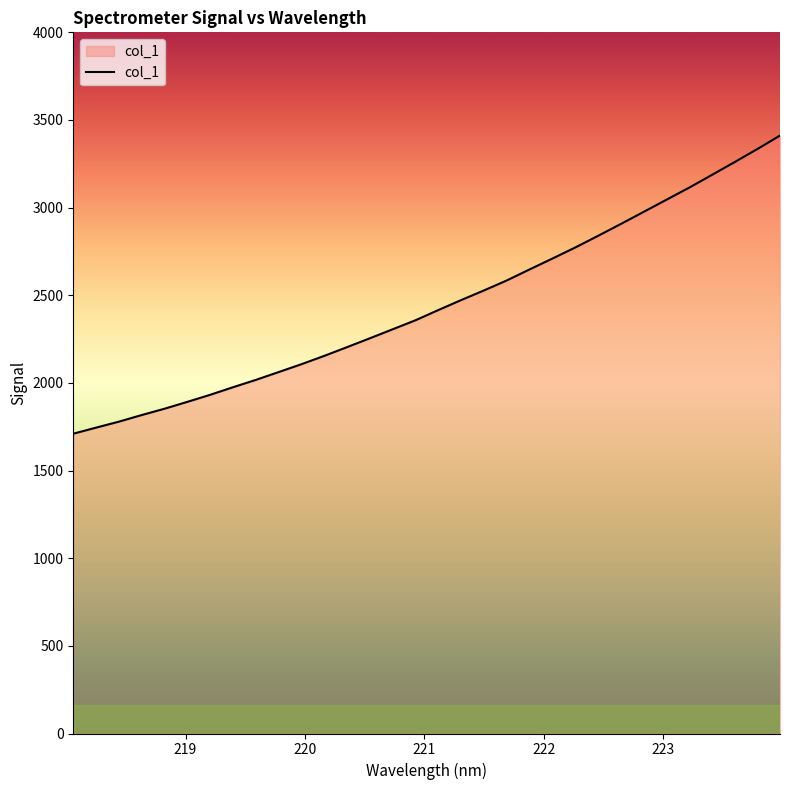

What is the maximum value shown in the chart?

3411.1